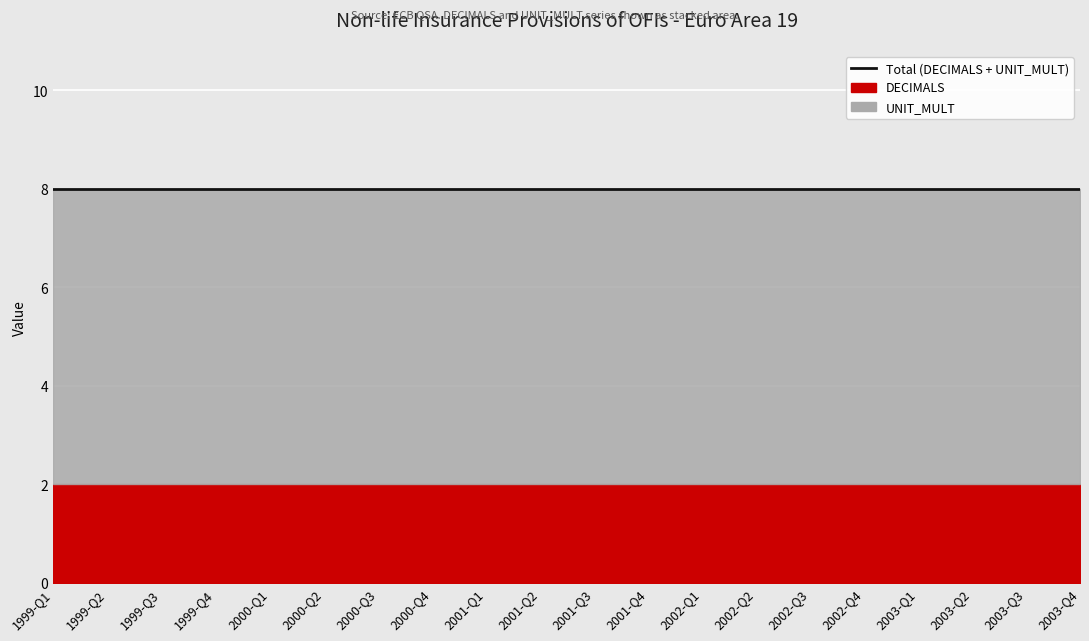

True or false: UNIT_MULT has more than 0 interior local peaks.

False